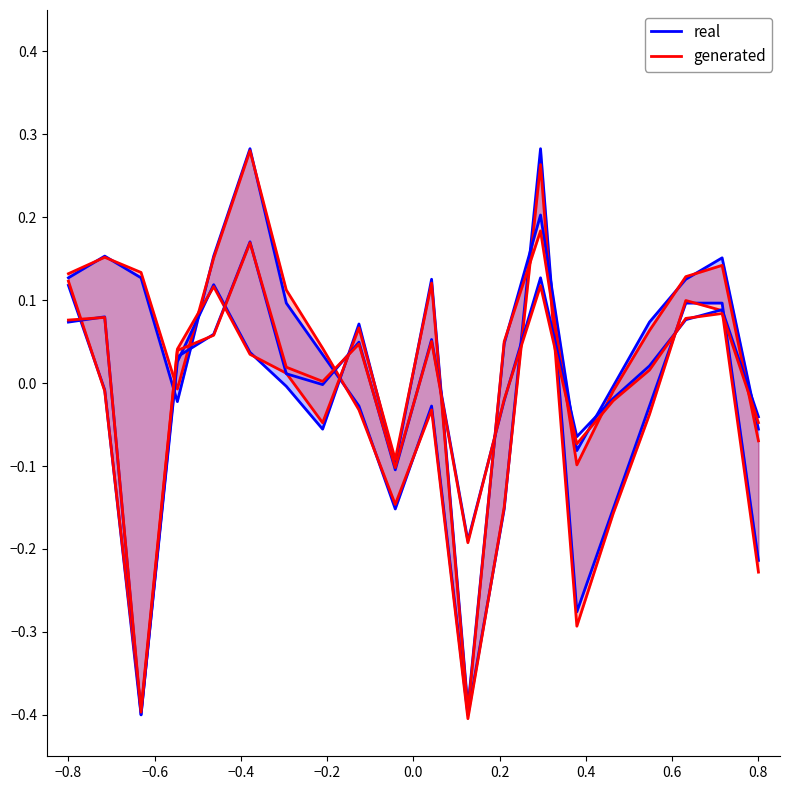

Is this an area chart (filled region under the line)?

No